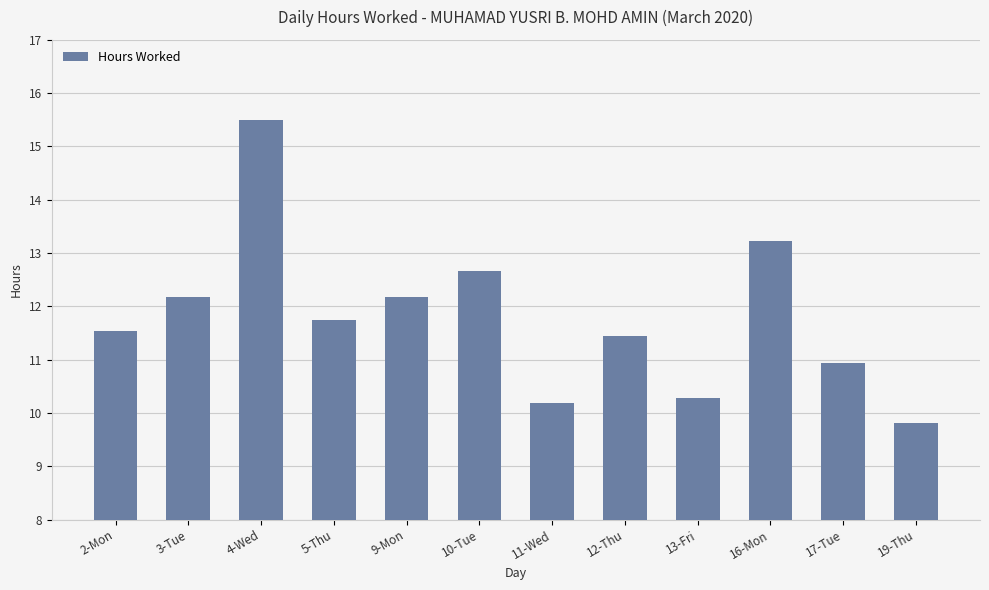

What position from the right is 13-Fri?

4